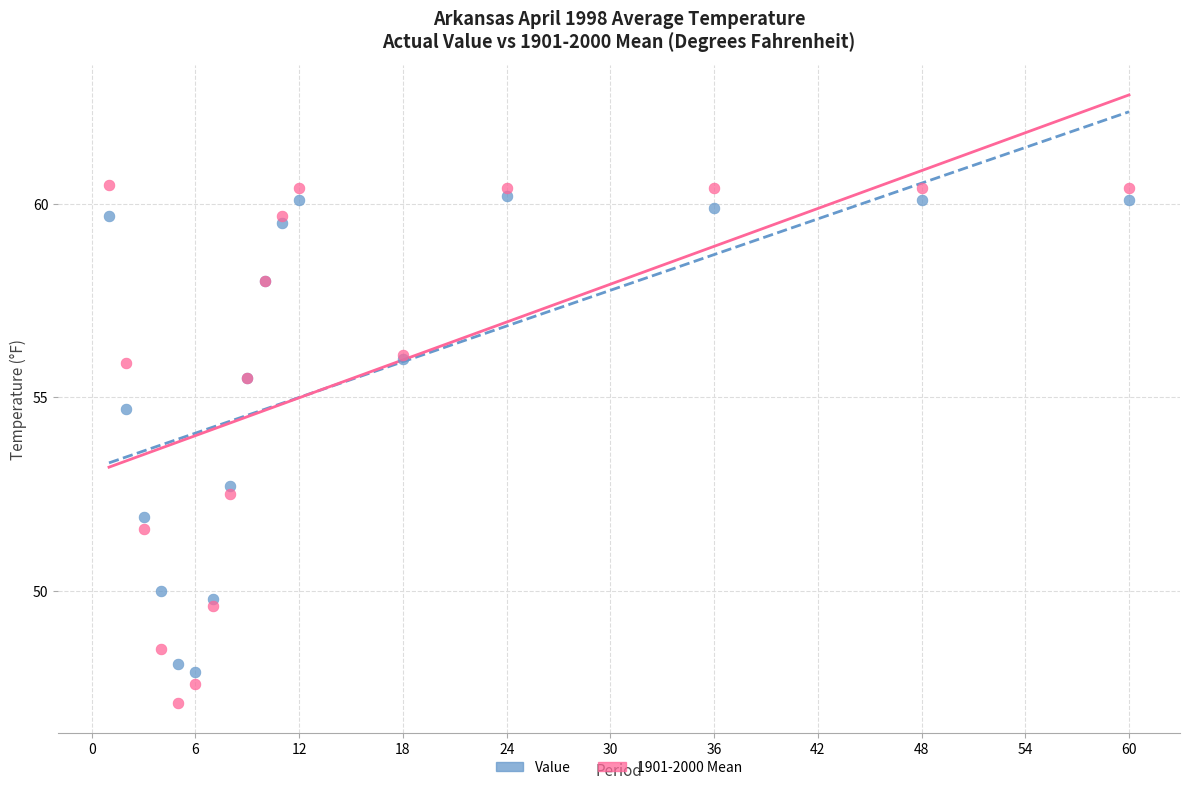

Which series has the widest spread of Y values?

1901-2000 Mean